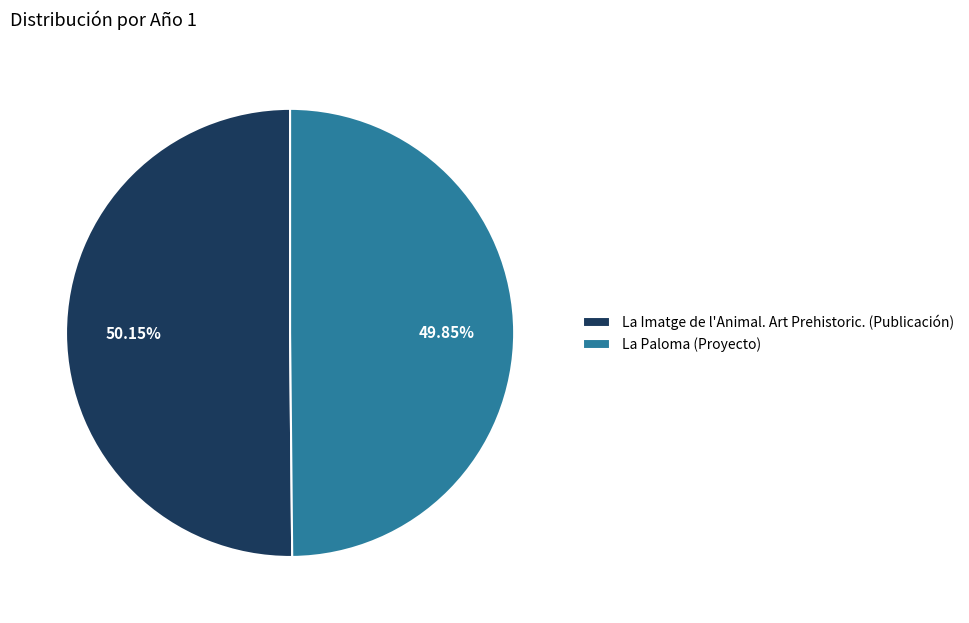

Approximately how many times larger is the value at La Imatge de l'Animal. Art Prehistoric. (Publicación) compared to La Paloma (Proyecto)?

1.0